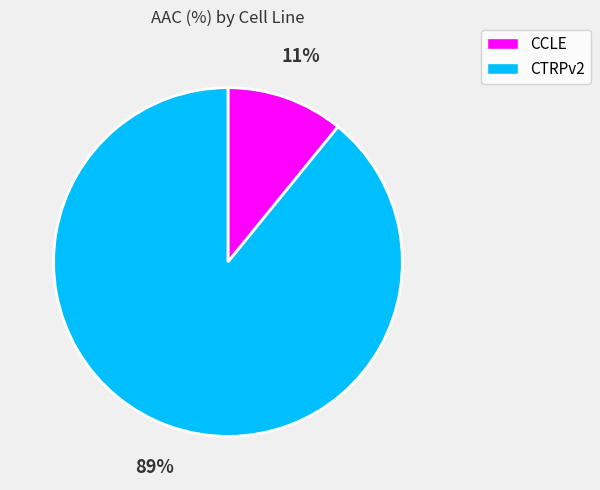

Which category has the biggest portion of the pie?

CTRPv2